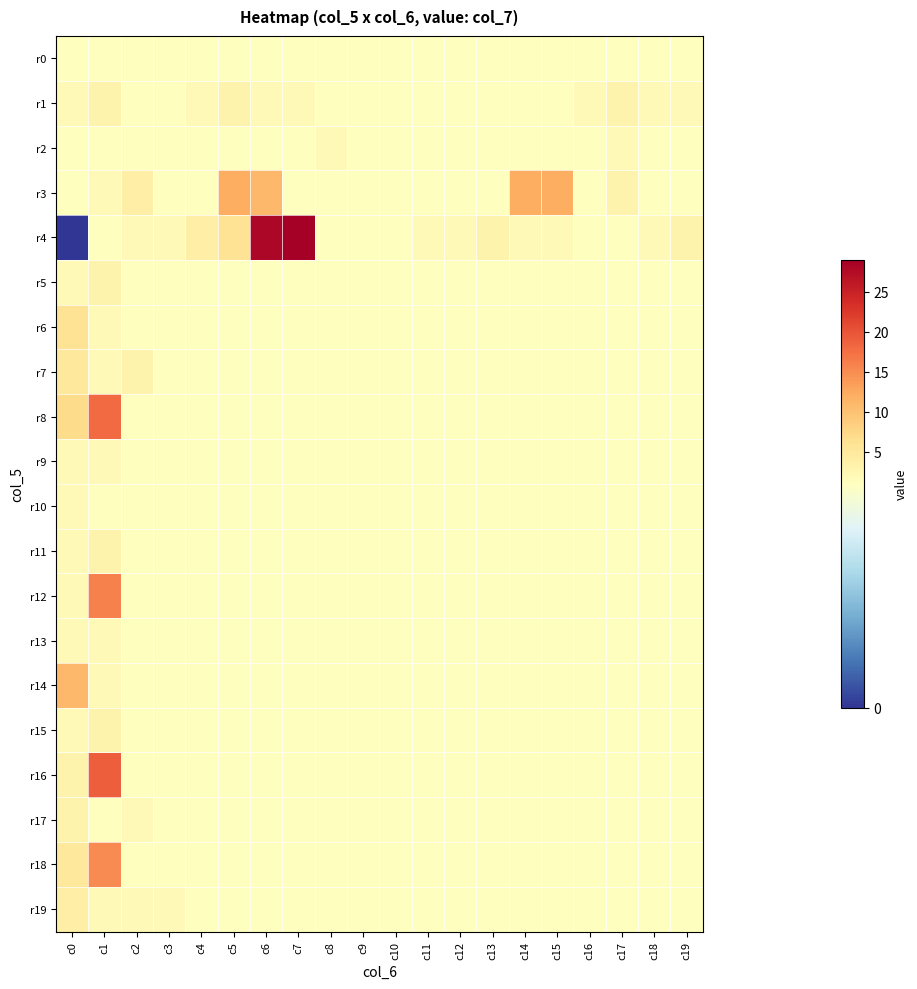

At c9, list the series in order from largest to smallest.

r0, r1, r2, r3, r4, r5, r6, r7, r8, r9, r10, r11, r12, r13, r14, r15, r16, r17, r18, r19